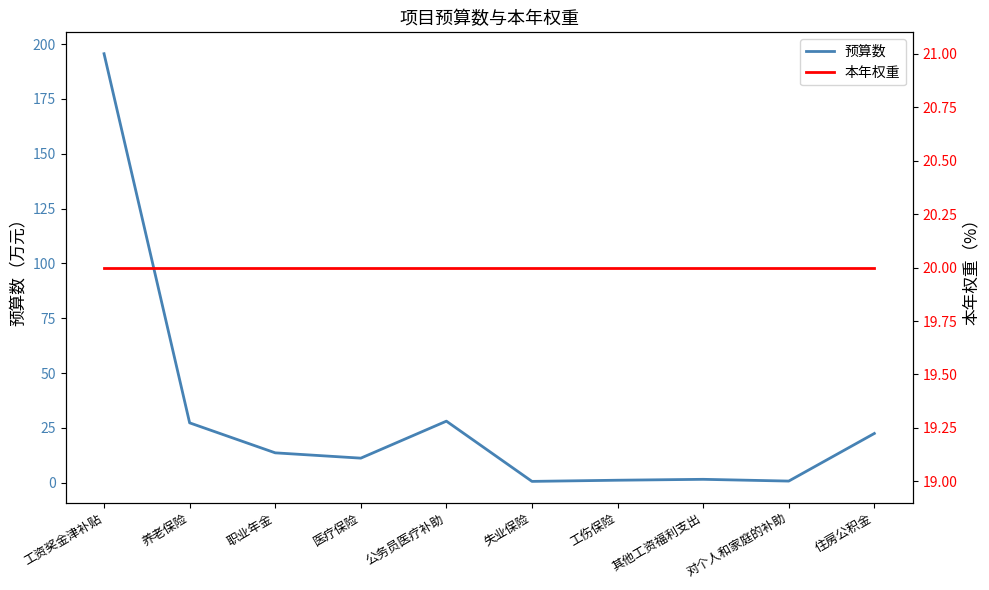

Reading left to right, transcribe all the data shown in this chart.

预算数: 195.6	27.3	13.7	11.2	28.1	0.7	1.2	1.6	0.8	22.5
本年权重: 20.0	20.0	20.0	20.0	20.0	20.0	20.0	20.0	20.0	20.0